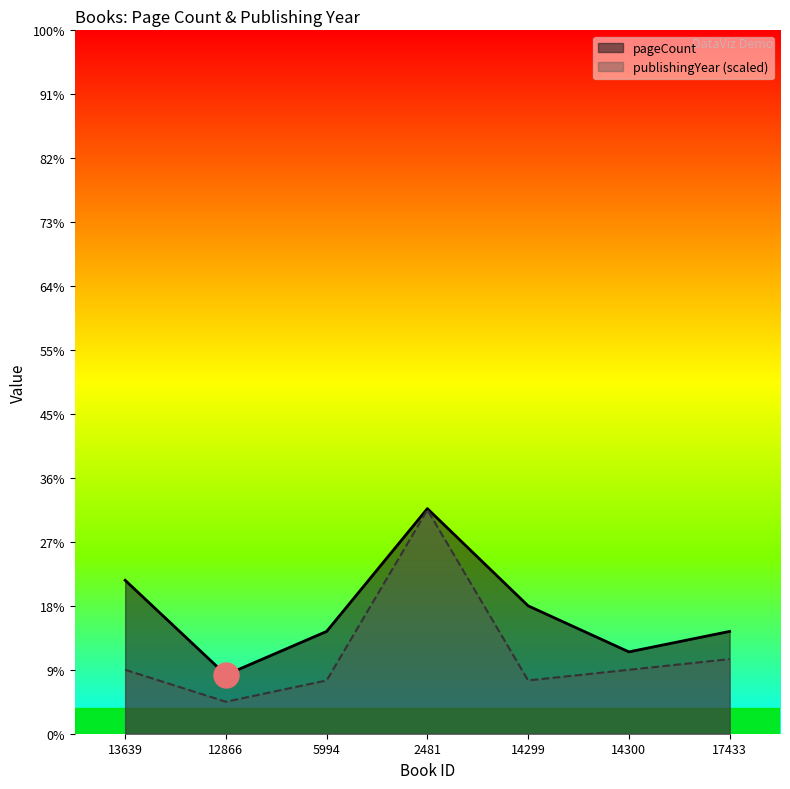

At how many categories does at least one series exceed 167?

7